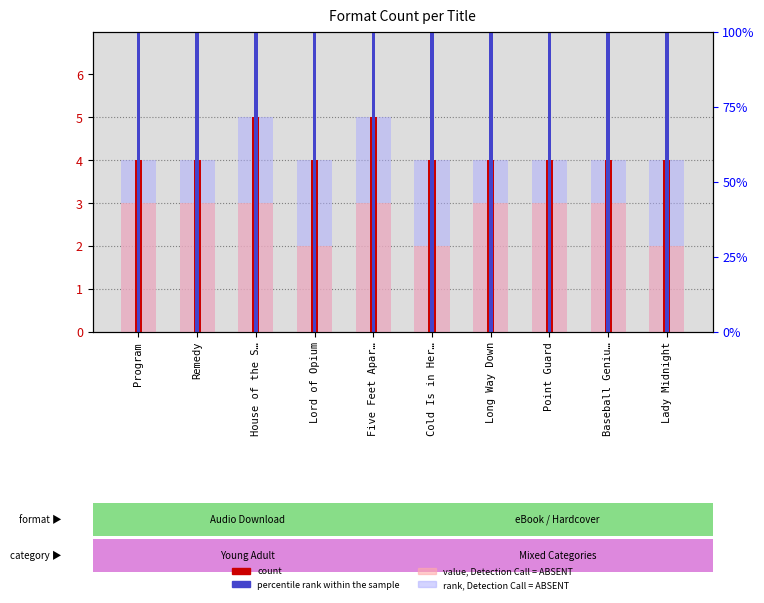

At which category does the chart reach its minimum across all series?

Lord of Opium